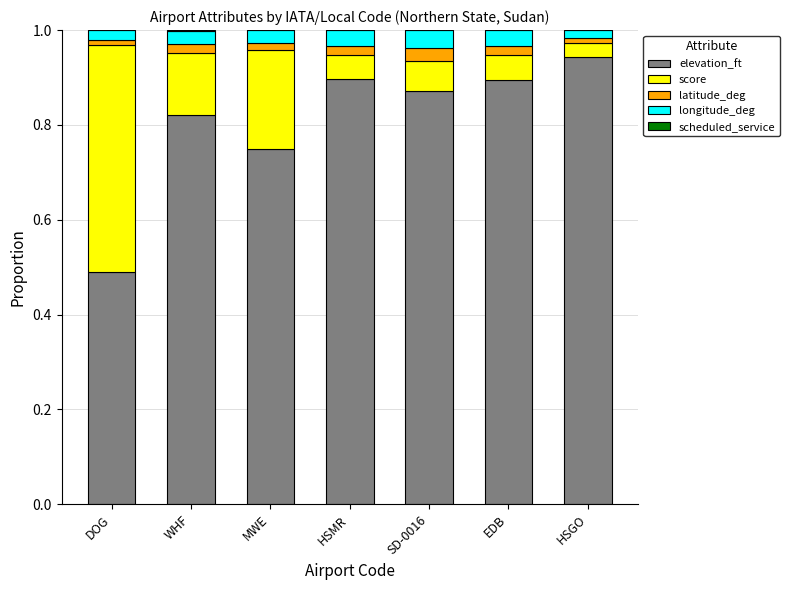

Is it true that elevation_ft equals 0.3 at WHF?

False